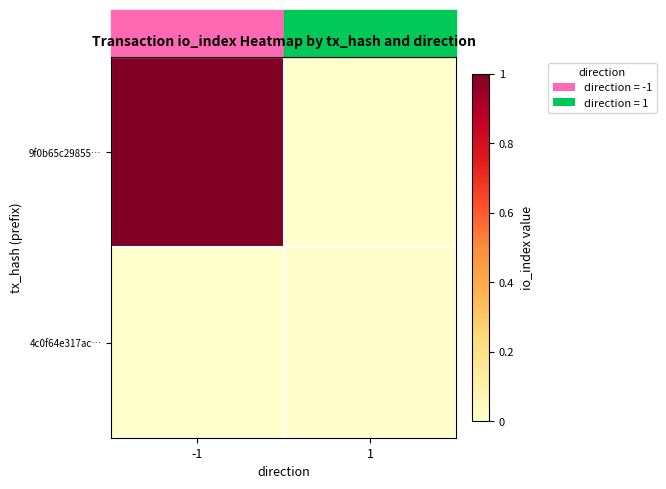

List the series in order of their peak value, lowest first.

4c0f64e317ac…, 9f0b65c29855…